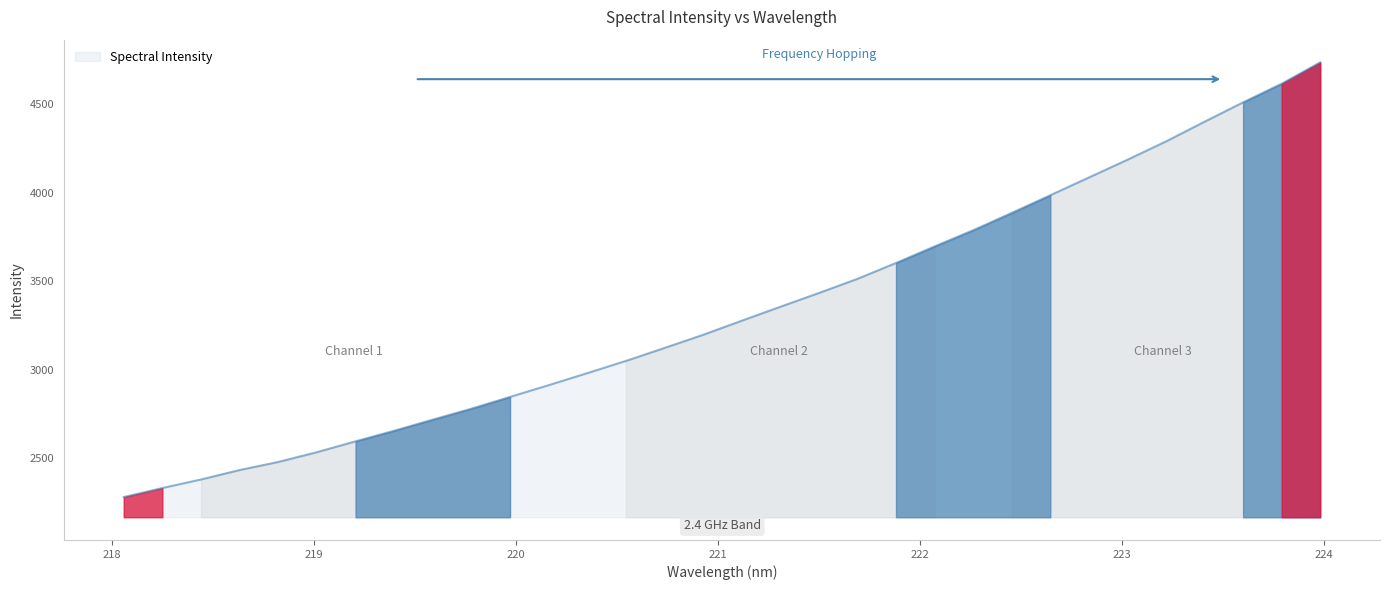

What is the minimum value shown in the chart?

2281.2